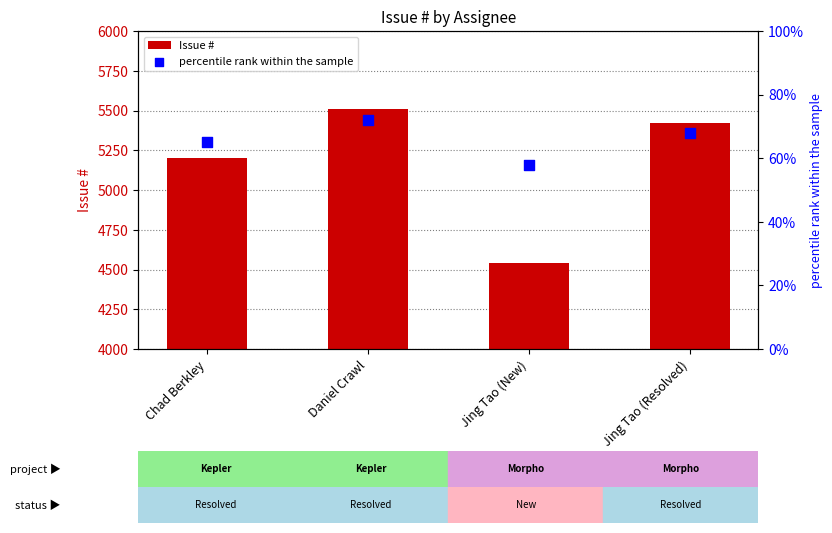

Which series has the largest total across all categories?

Issue #